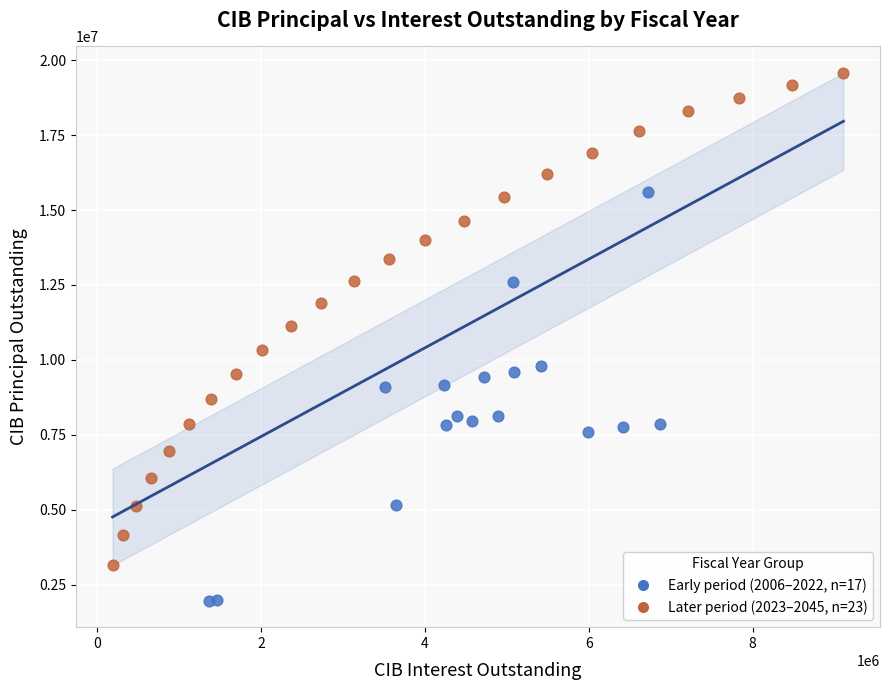

Which series reaches the minimum Y coordinate?

Early period (2006–2022, n=17)